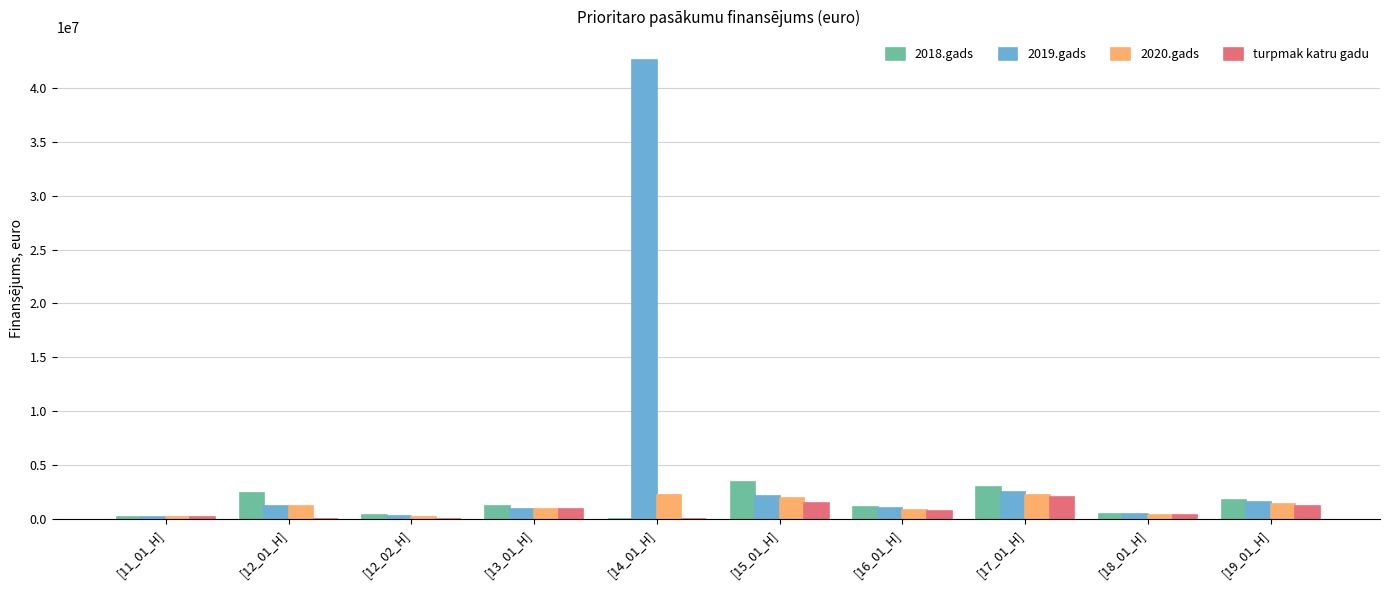

At which category is the sum across all series the highest?

[14_01_H]